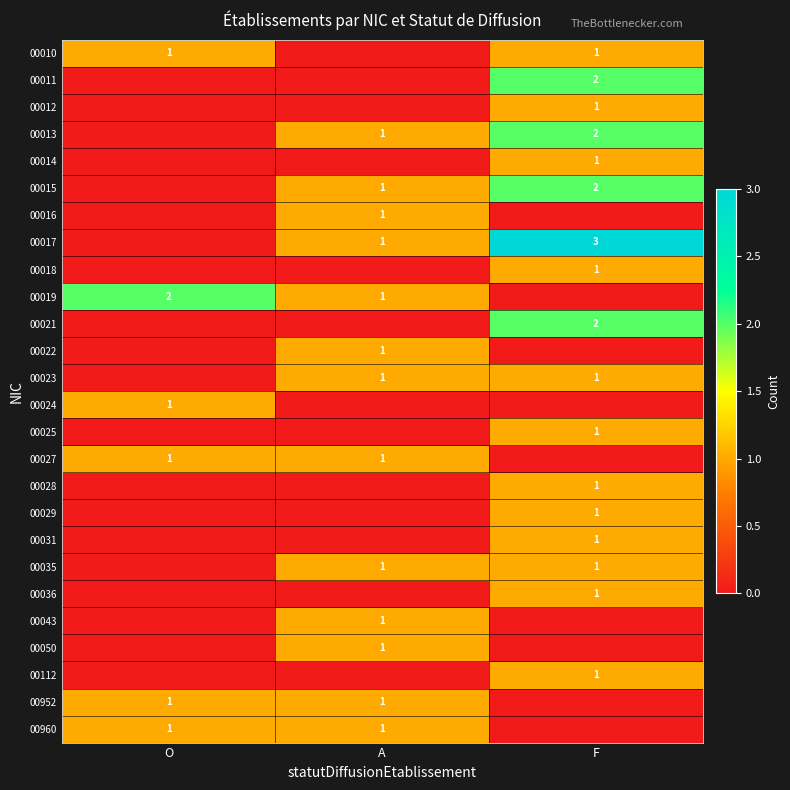

Is it true that 00031 equals 1 at F?

True